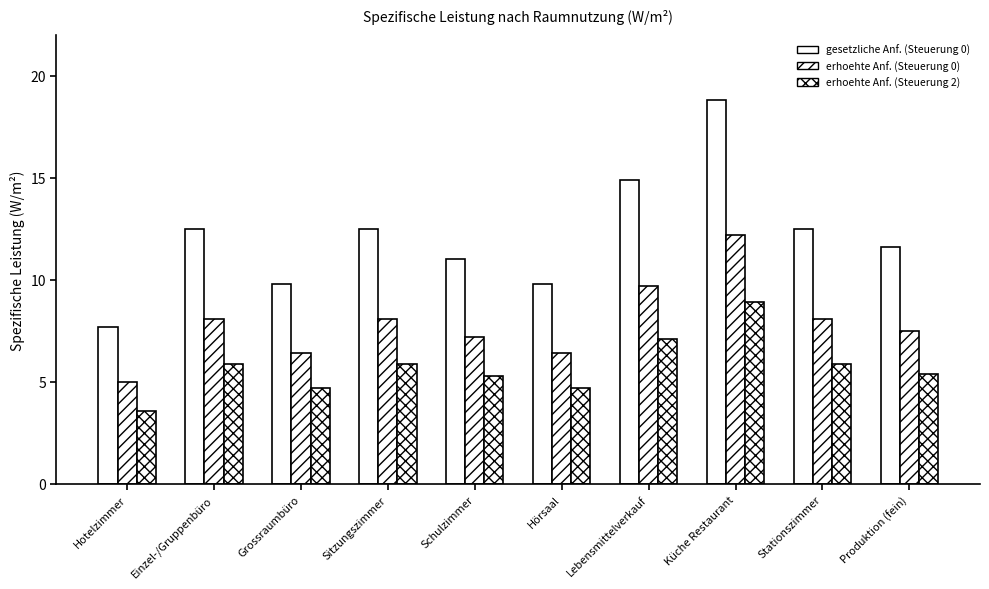

Between Hotelzimmer and Grossraumbüro, which series saw the biggest shift?

gesetzliche Anf. (Steuerung 0)